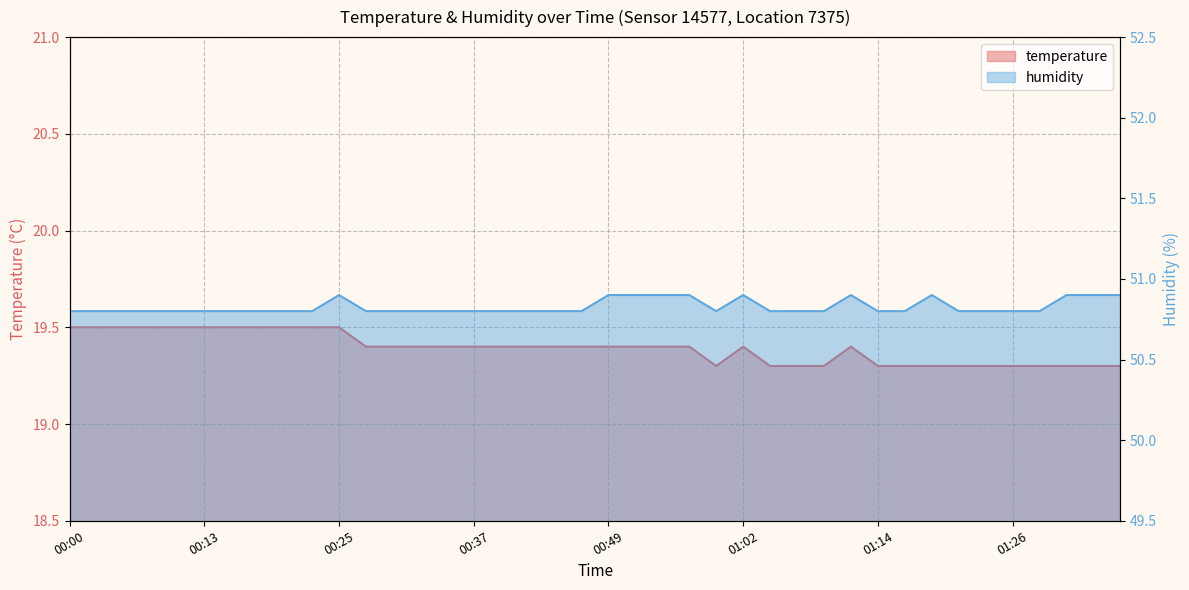

Reading left to right, list all the values displayed in this chart.

temperature: 00:00=19.5	00:03=19.5	00:05=19.5	00:08=19.5	00:10=19.5	00:13=19.5	00:15=19.5	00:17=19.5	00:20=19.5	00:22=19.5	00:25=19.5	00:27=19.4	00:30=19.4	00:32=19.4	00:35=19.4	00:37=19.4	00:40=19.4	00:42=19.4	00:44=19.4	00:47=19.4	00:49=19.4	00:52=19.4	00:54=19.4	00:57=19.4	00:59=19.3	01:02=19.4	01:04=19.3	01:07=19.3	01:09=19.3	01:11=19.4	01:14=19.3	01:16=19.3	01:19=19.3	01:21=19.3	01:24=19.3	01:26=19.3	01:29=19.3	01:31=19.3	01:33=19.3	01:36=19.3
humidity: 00:00=50.8	00:03=50.8	00:05=50.8	00:08=50.8	00:10=50.8	00:13=50.8	00:15=50.8	00:17=50.8	00:20=50.8	00:22=50.8	00:25=50.9	00:27=50.8	00:30=50.8	00:32=50.8	00:35=50.8	00:37=50.8	00:40=50.8	00:42=50.8	00:44=50.8	00:47=50.8	00:49=50.9	00:52=50.9	00:54=50.9	00:57=50.9	00:59=50.8	01:02=50.9	01:04=50.8	01:07=50.8	01:09=50.8	01:11=50.9	01:14=50.8	01:16=50.8	01:19=50.9	01:21=50.8	01:24=50.8	01:26=50.8	01:29=50.8	01:31=50.9	01:33=50.9	01:36=50.9